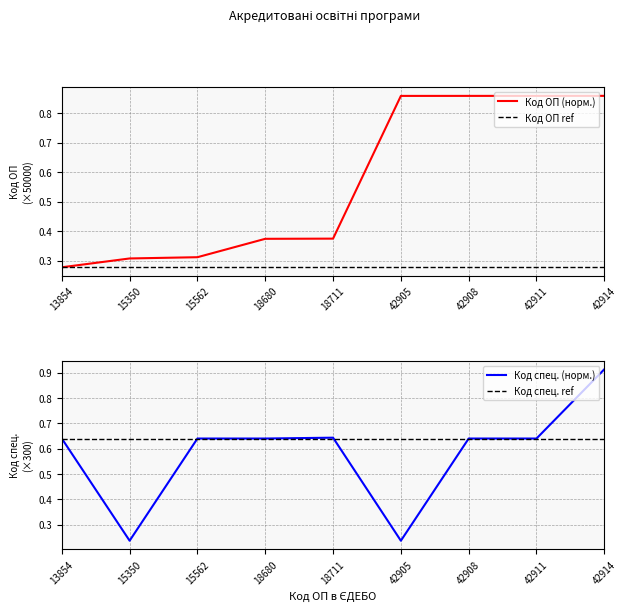

What is the average value of the Код спец. (норм.) series?

0.6